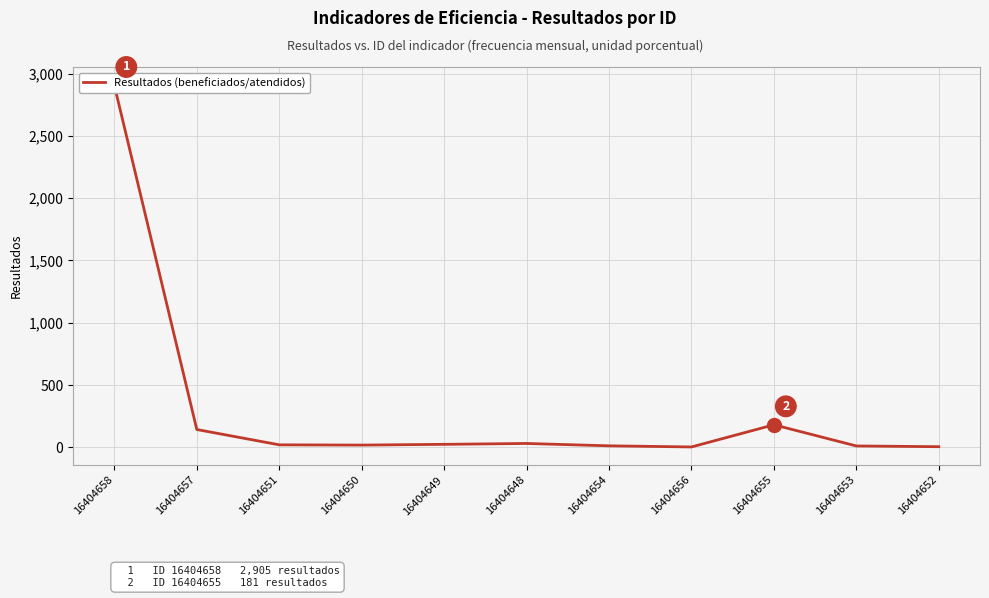

What is the value of the 2nd point from the left?

143